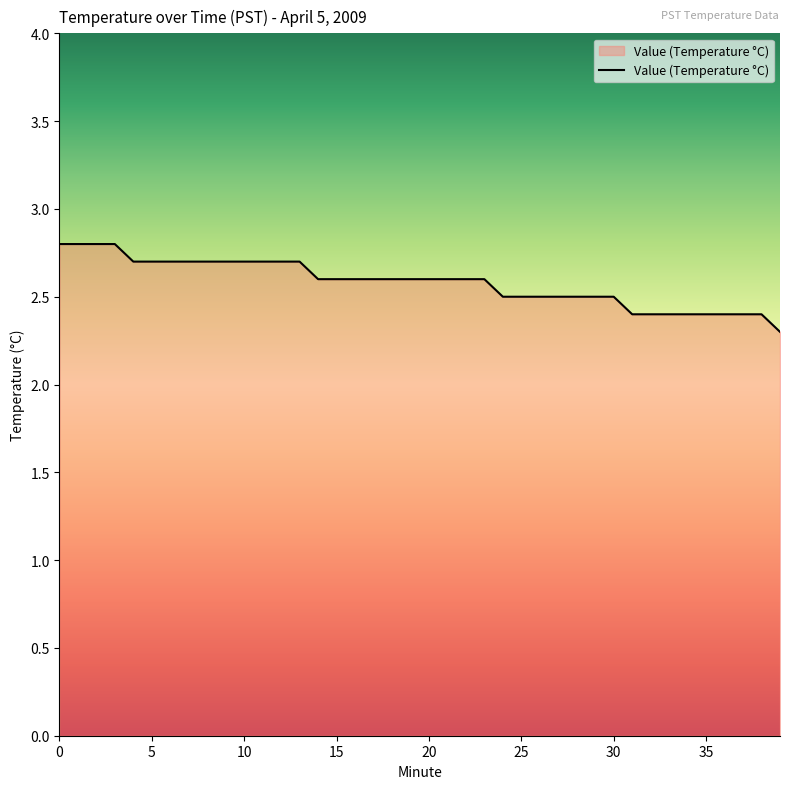

What is the difference between the maximum and second lowest values?

0.4